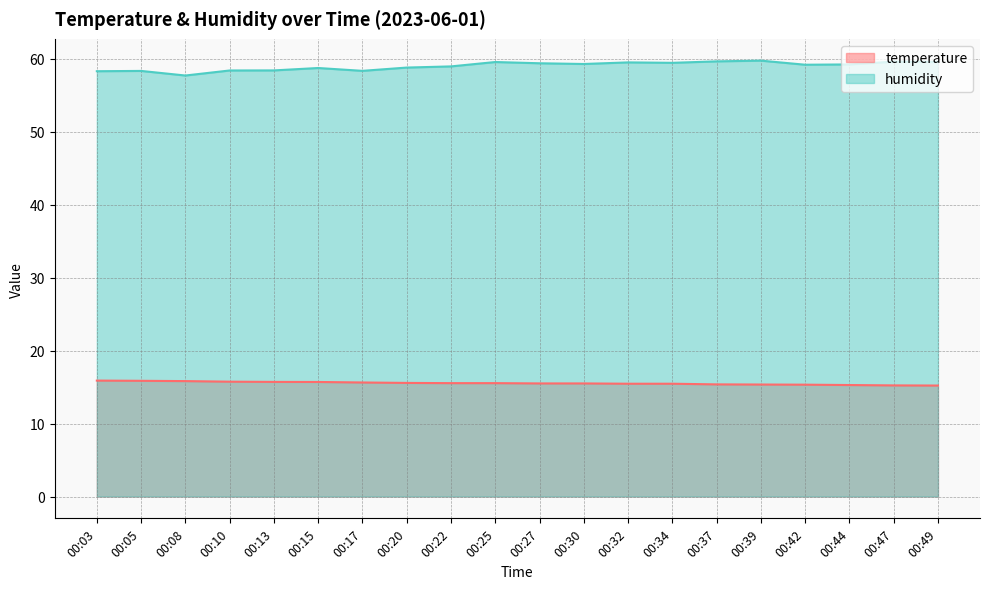

What is the difference between the humidity values at 00:34 and 00:15?

0.7